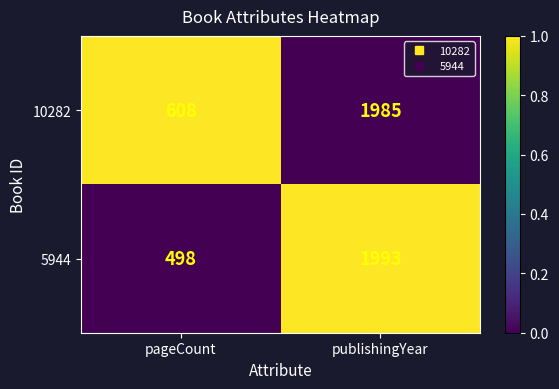

True or false: 10282 has a value of 2638 at publishingYear.

False